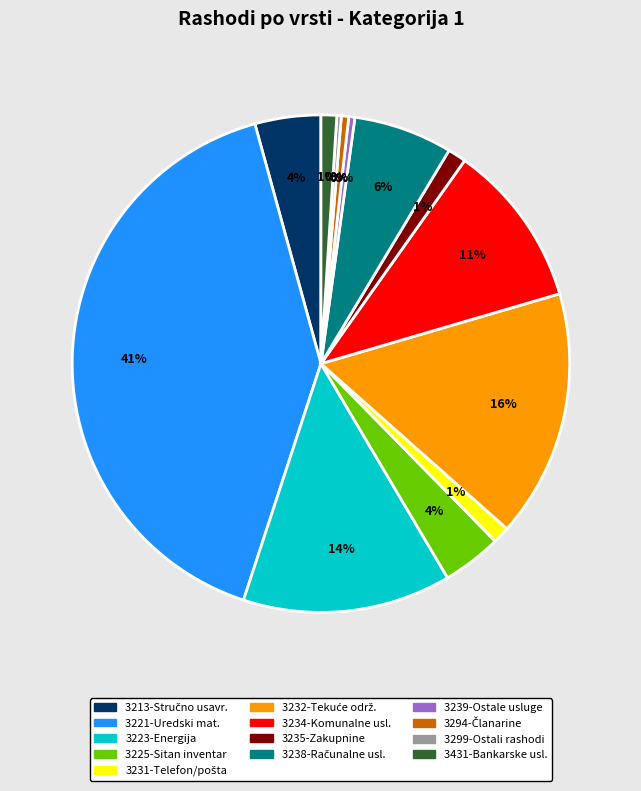

To the nearest percent, what is the average slice percentage?

8%